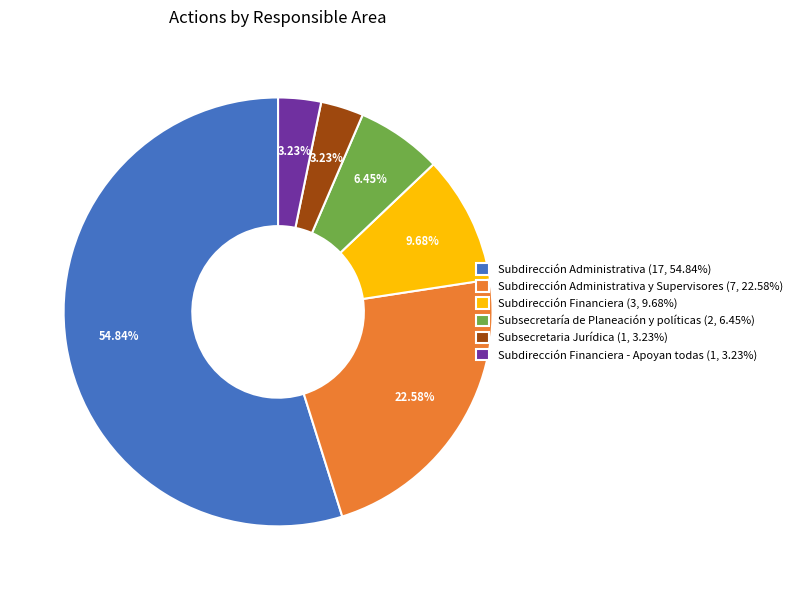

Which category accounts for the majority?

Subdirección Administrativa (17, 54.84%)